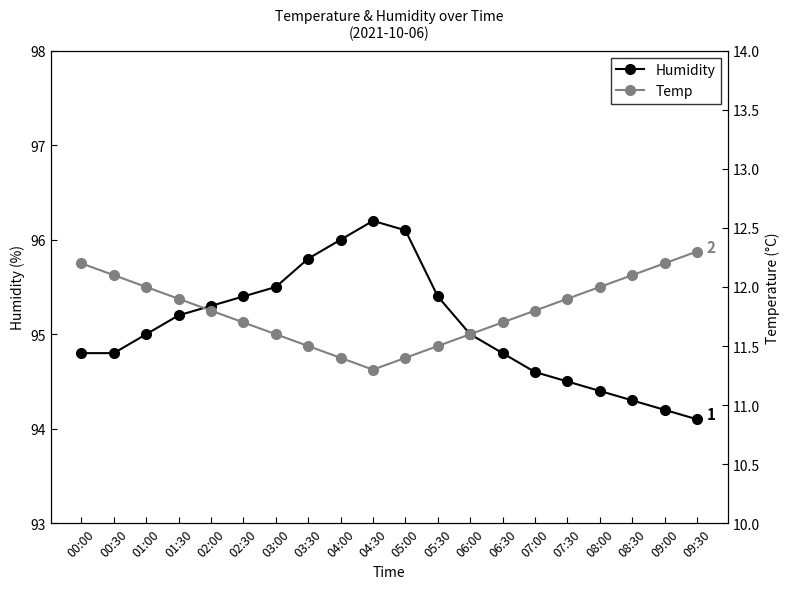

What is the label of the 14th point from the left?

06:30